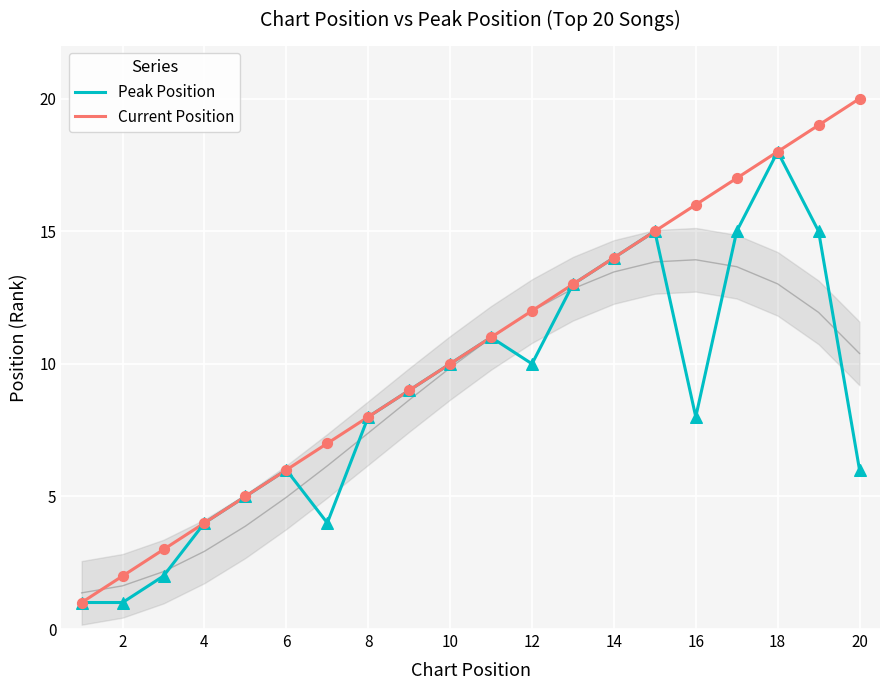

What are all the series names shown in the legend?

Peak Position, Current Position